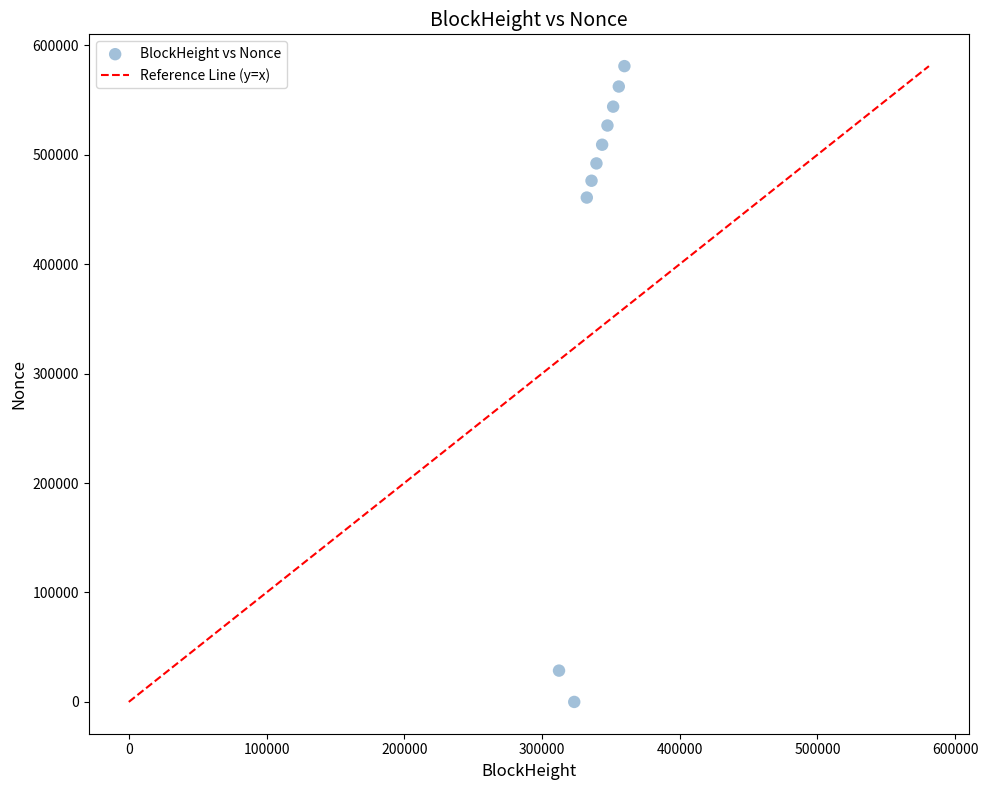

What Y value in the scatter plot is closest to 290495?

460885